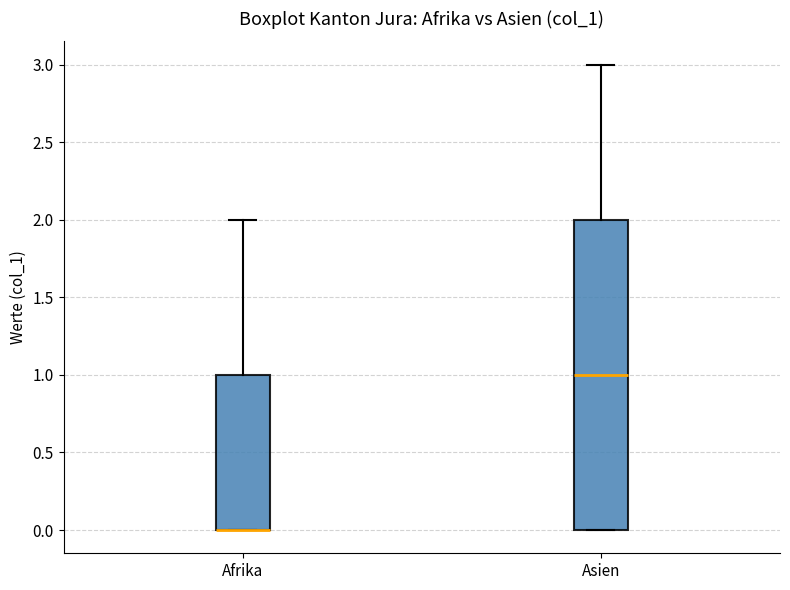

Reading left to right, read every box against the y-axis: the position of its median line, the range the box covers, and the ends of its whiskers. The values are not printed on the chart, so give them approximately, as read against the axis.

Afrika: median 0 (drawn on the box's lower edge), box 0 to 1, whiskers 0 to 2
Asien: median 1, box 0 to 2, whiskers 0 to 3